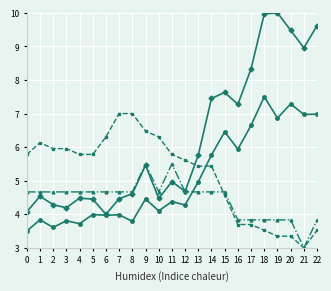

Which category has the lowest value across all series?

21